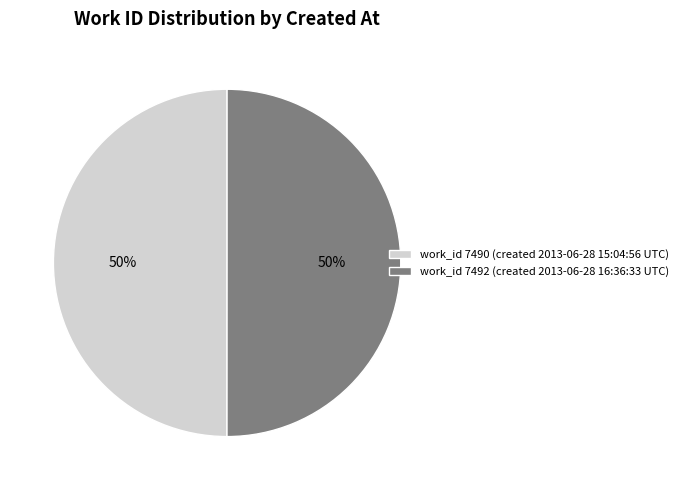

To the nearest percent, what portion does work_id 7490 (created 2013-06-28 15:04:56 UTC) represent?

50%